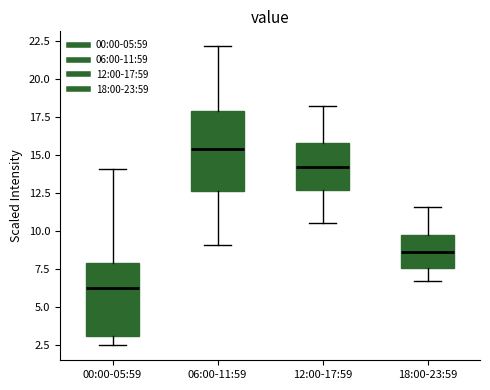

Reading left to right, transcribe this box plot: for each box, give where its median line is, the range the box spans, and where its two whiskers end, as read against the y-axis. The values are not printed on the chart, so give them approximately, as read against the axis.

00:00-05:59: median 6.5, box 3.0 to 8.0, whiskers 2.5 to 14.0
06:00-11:59: median 15.5, box 12.5 to 18.0, whiskers 9.0 to 22.0
12:00-17:59: median 14.0, box 12.5 to 16.0, whiskers 10.5 to 18.0
18:00-23:59: median 8.5, box 7.5 to 9.5, whiskers 6.5 to 11.5